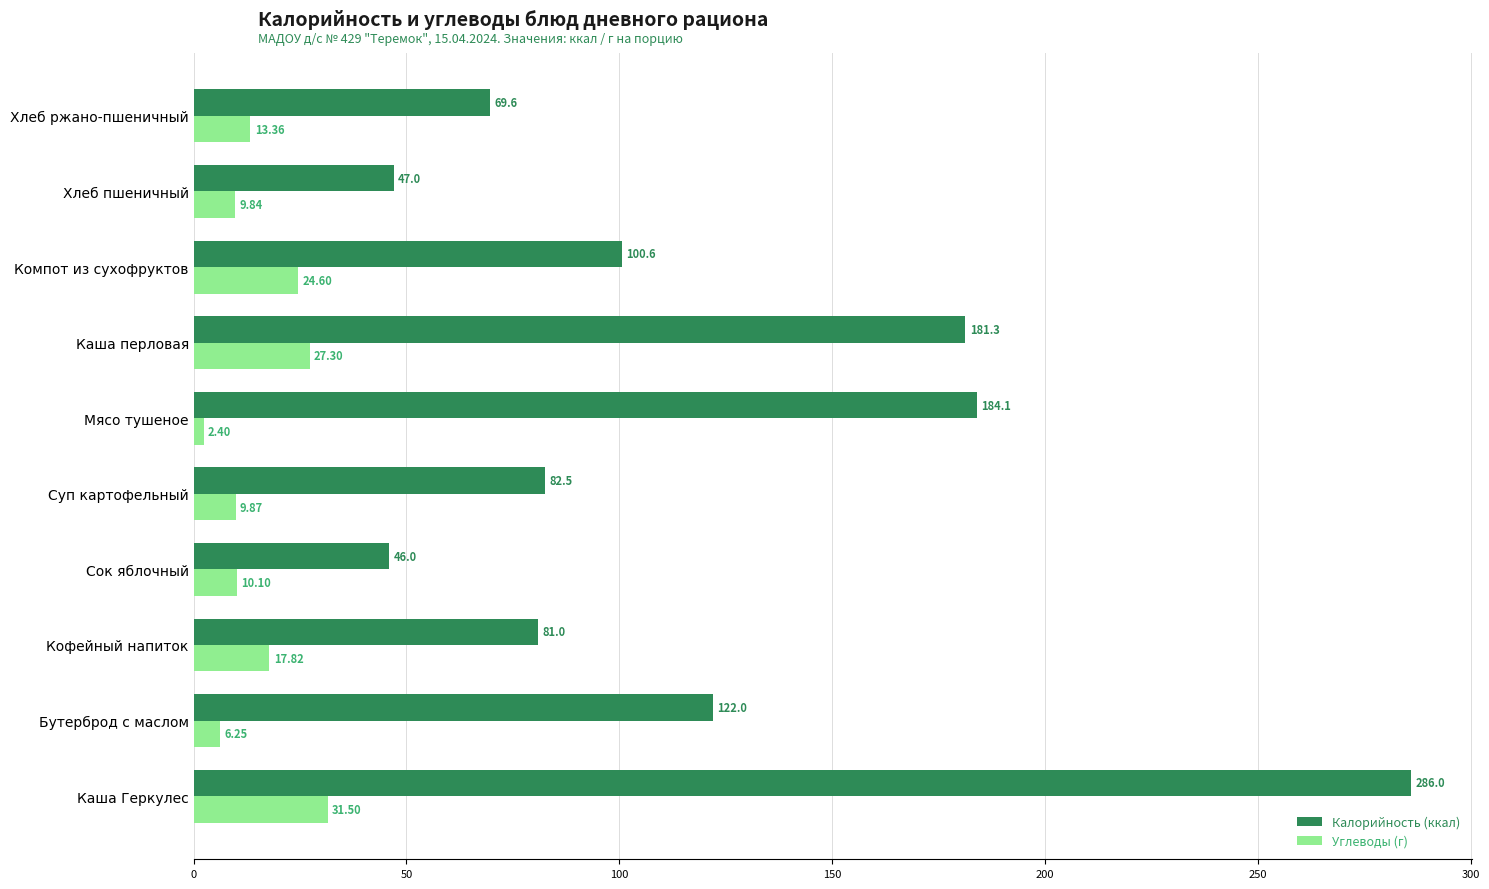

What is the average value of the Калорийность (ккал) series?

120.0